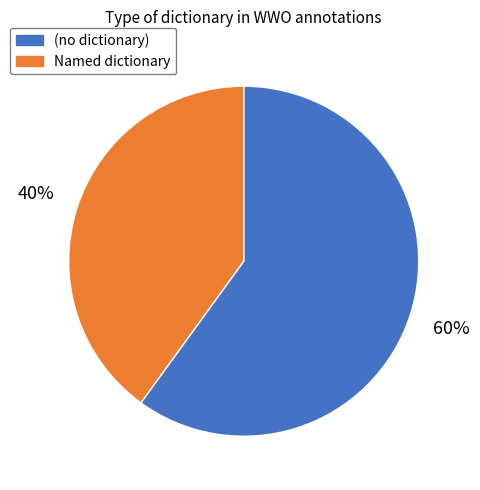

Does any single category account for the majority?

Yes